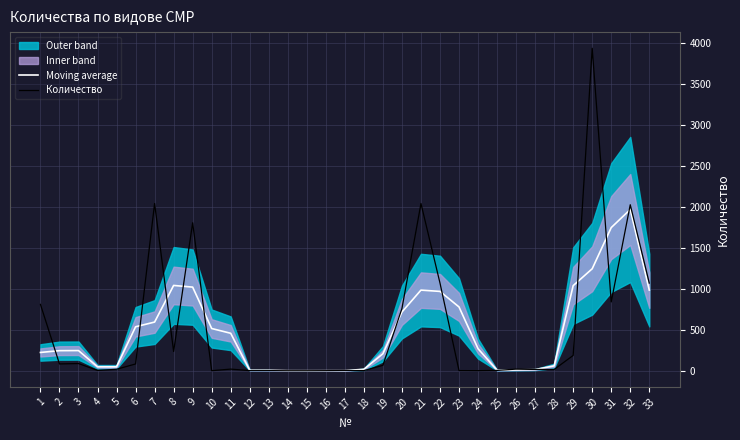

Is it true that Количество equals 2.8 at 23?

False